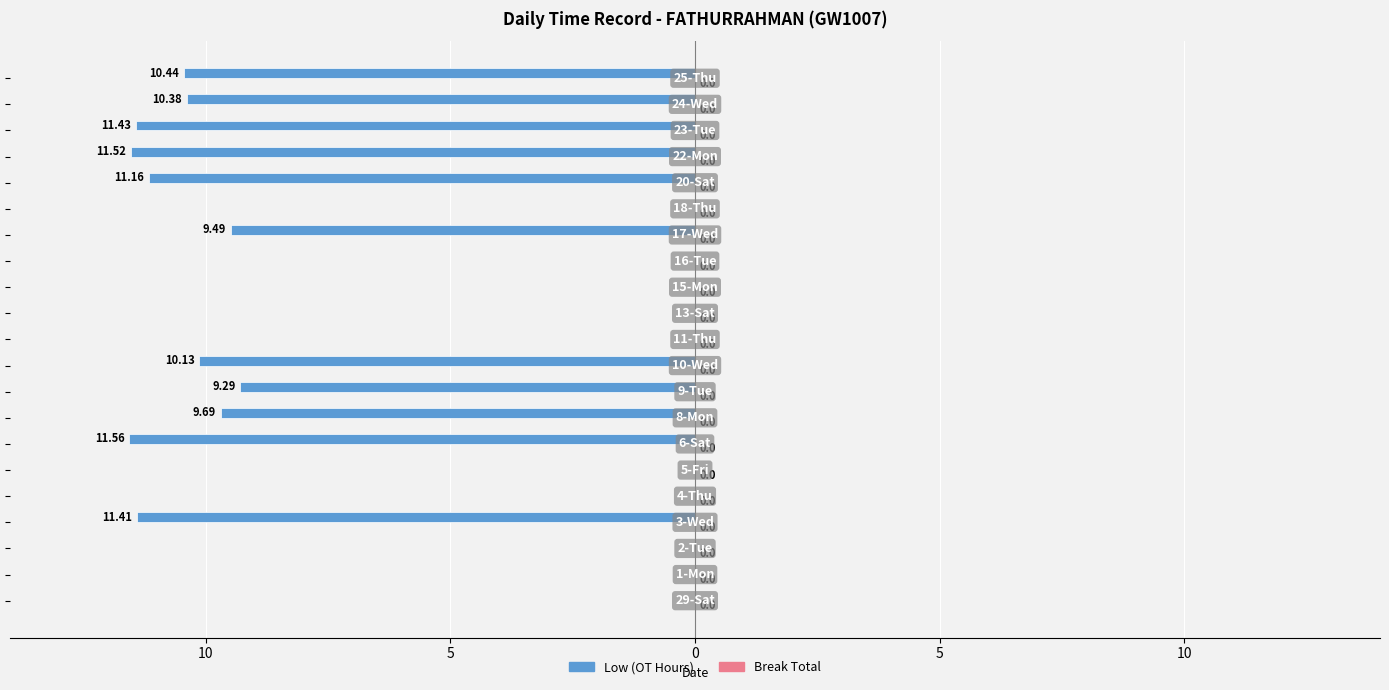

Are the bars horizontal?

Yes